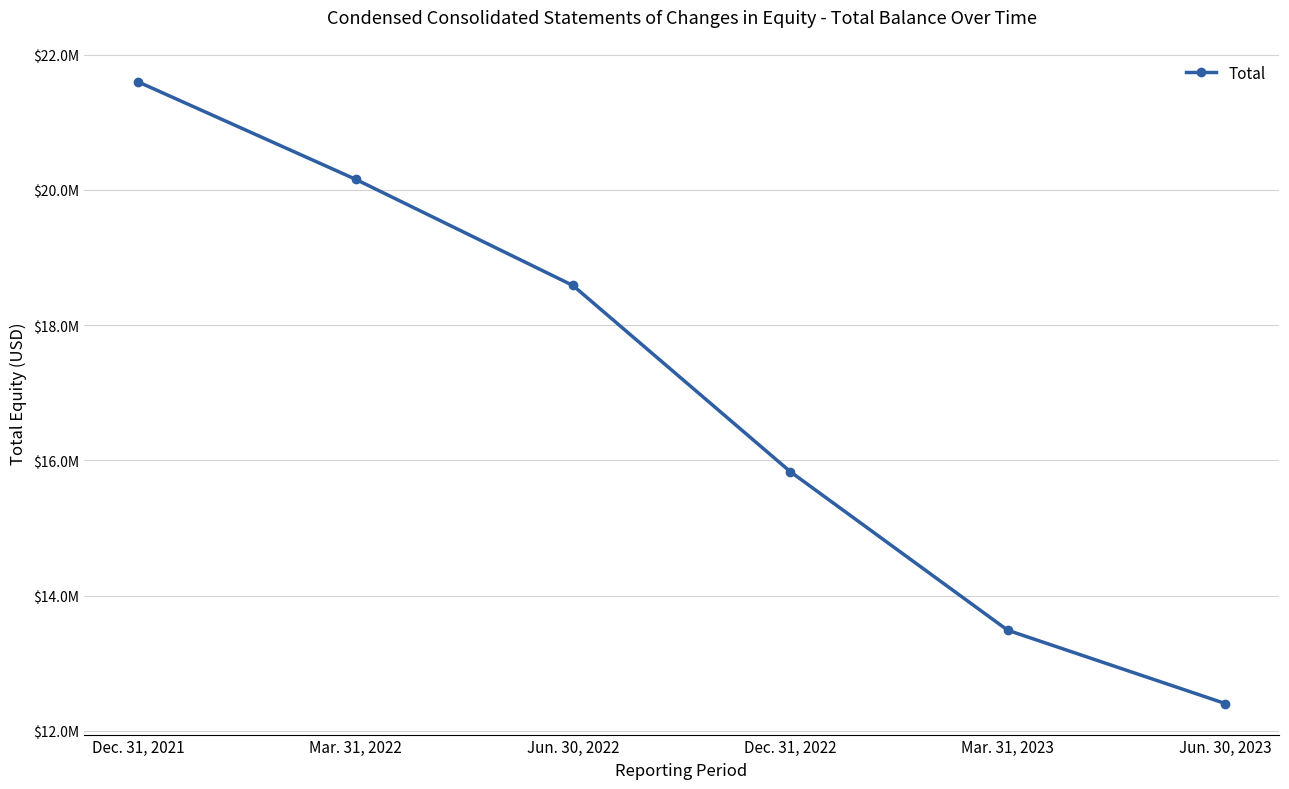

Is it true that the value at Dec. 31, 2022 is 10493432?

False